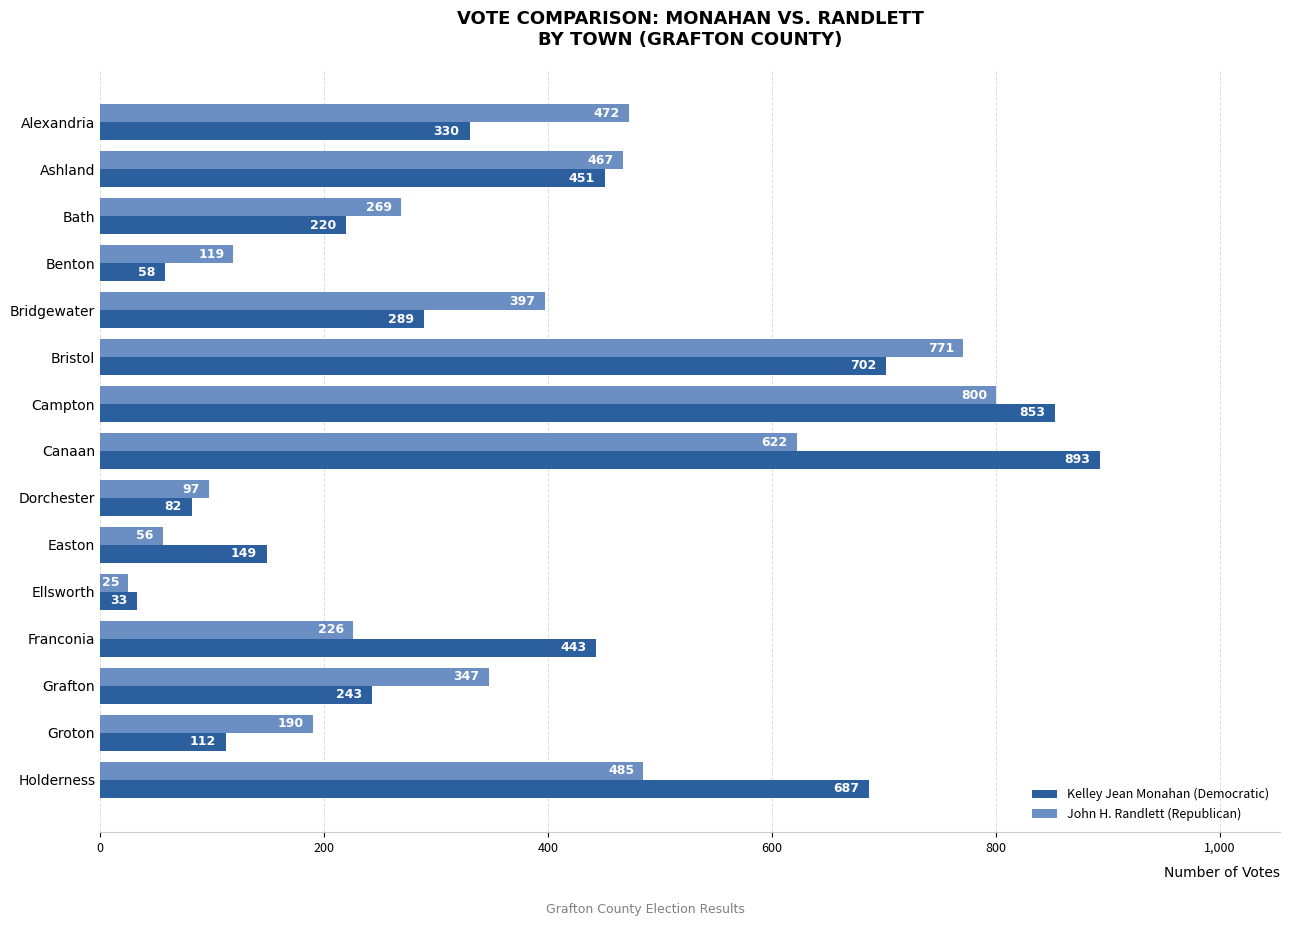

Which series has the widest spread of values?

Kelley Jean Monahan (Democratic)